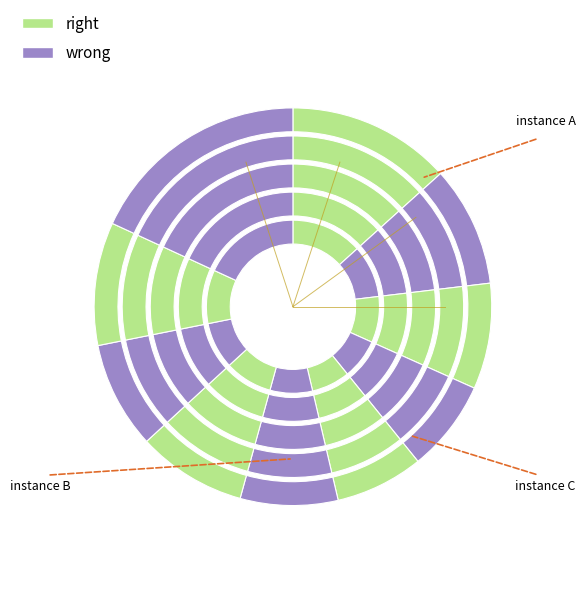

Is it true that pct55 is 1% of the pie?

False